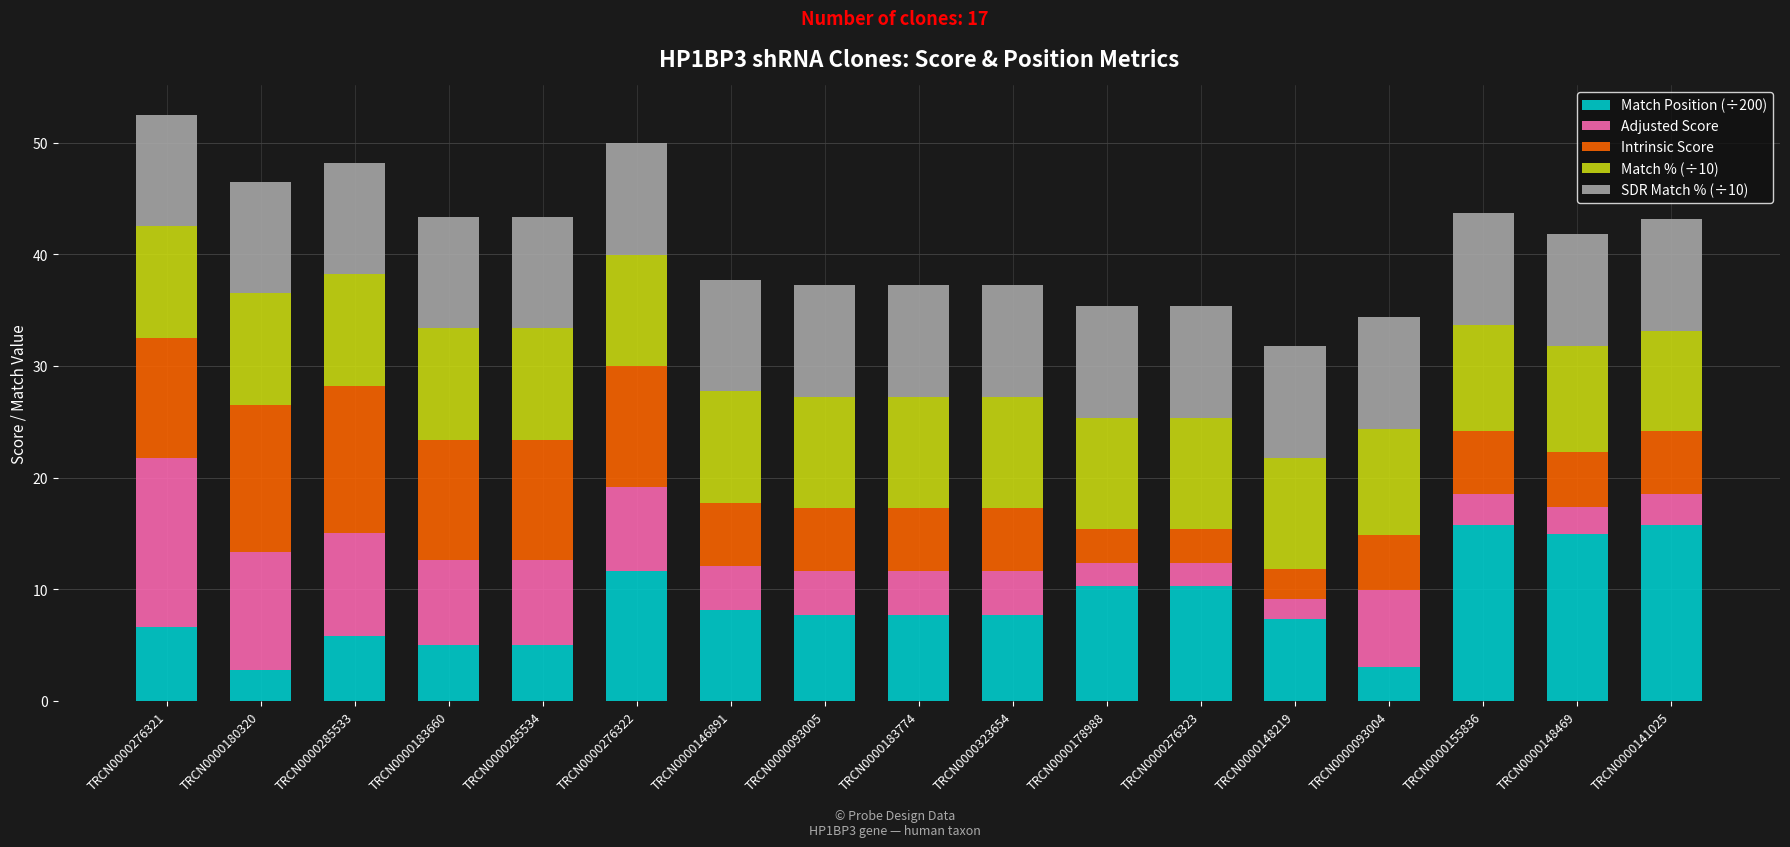

The value of Match Position (÷200) at TRCN0000285533 is 9.4. True or false?

False